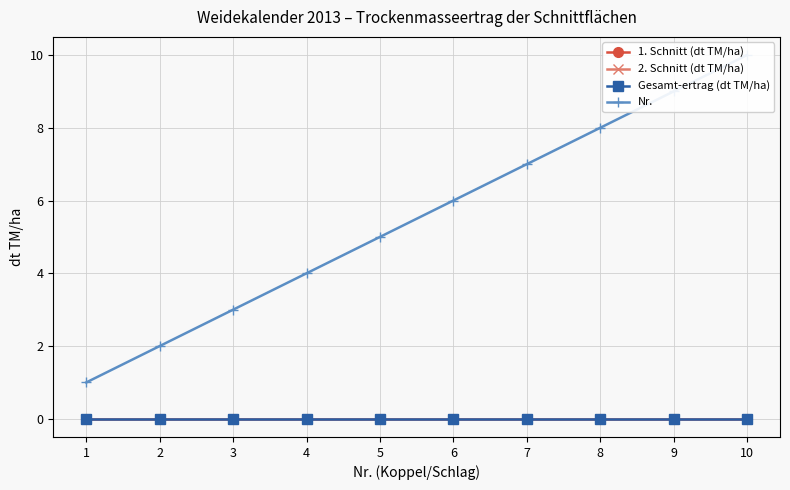

True or false: Gesamt-ertrag (dt TM/ha) and Nr. intersect in this chart.

False